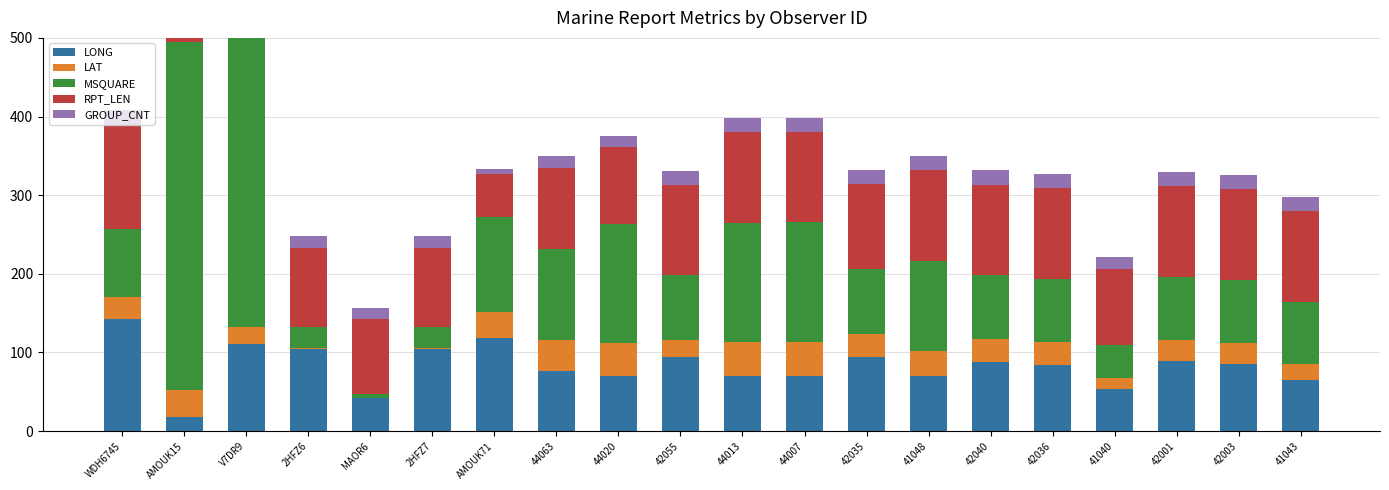

What is the average value of the GROUP_CNT series?

15.8